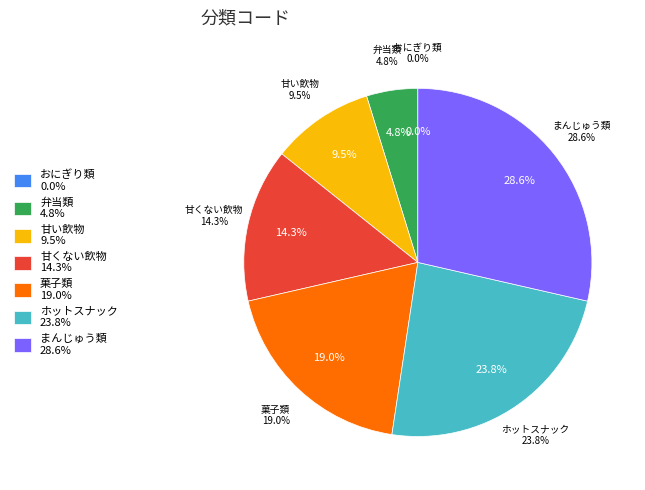

Which slice is the largest?

まんじゅう類